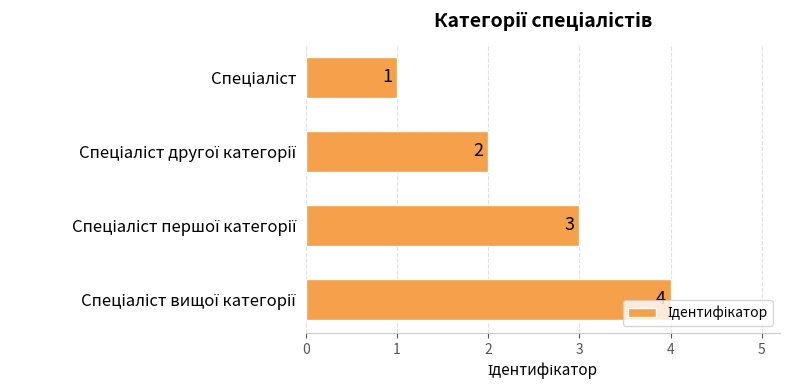

Count the values in the range 2 to 4.

3